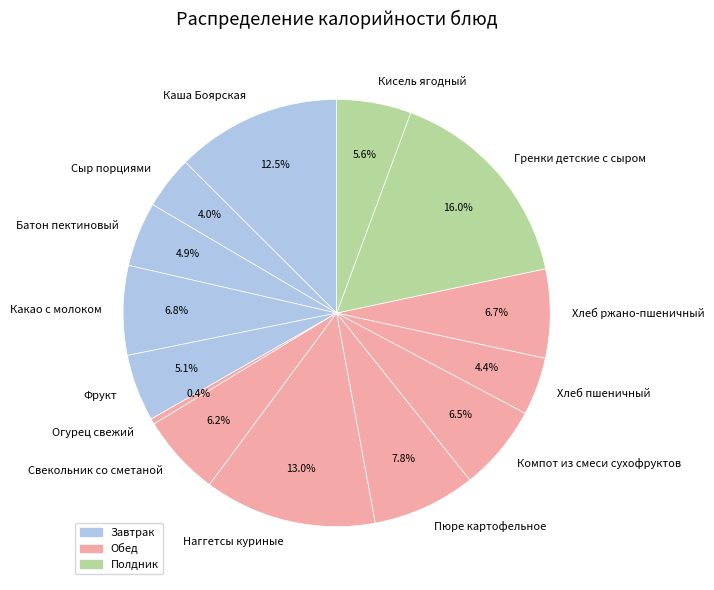

Does any single category account for the majority?

No